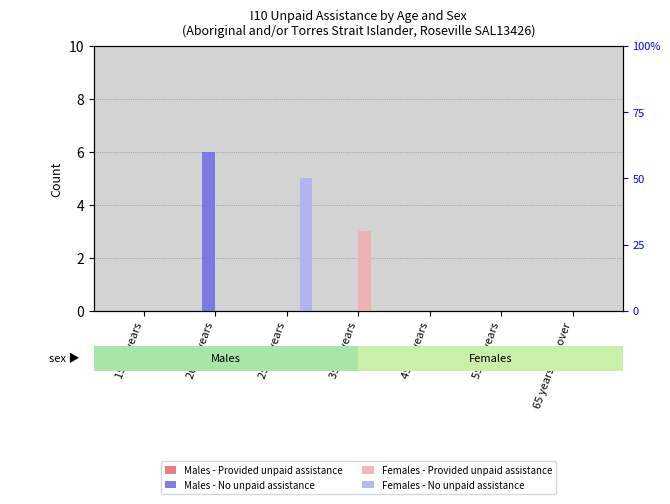

Which has a higher value, 15-19 years or 65 years and over?

15-19 years